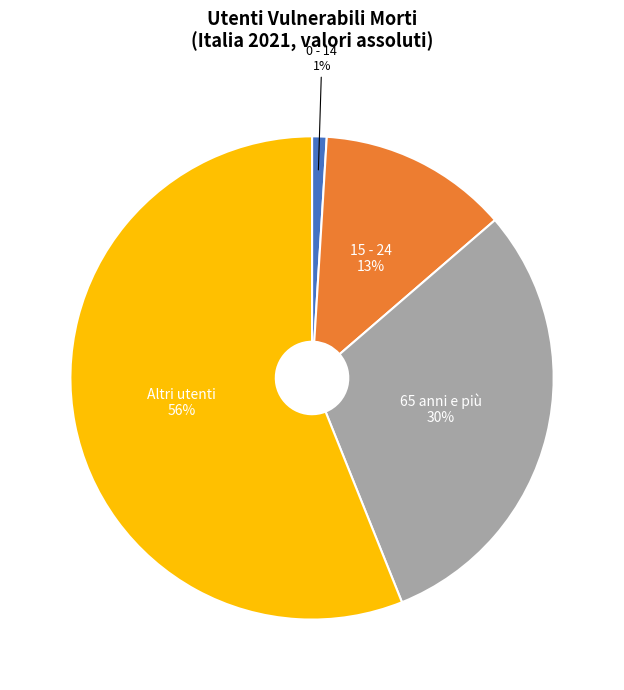

To the nearest percent, what percentage of the pie is 0 - 14?

1%